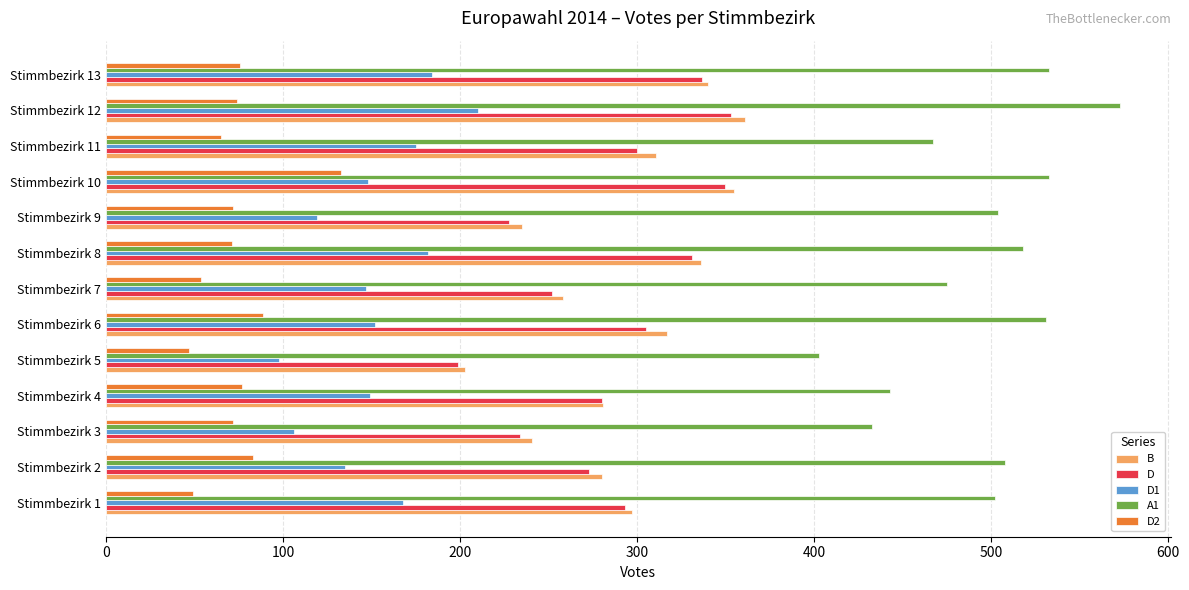

What is the lowest value of the B series?

203